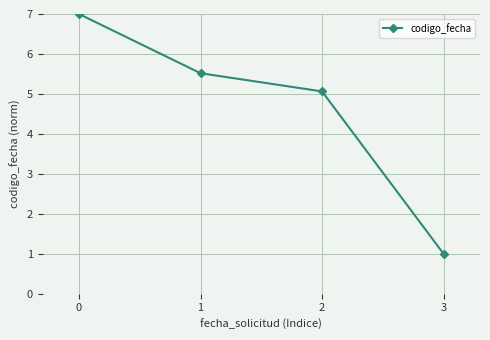

Is it true that the value at 0 is 7.0?

True